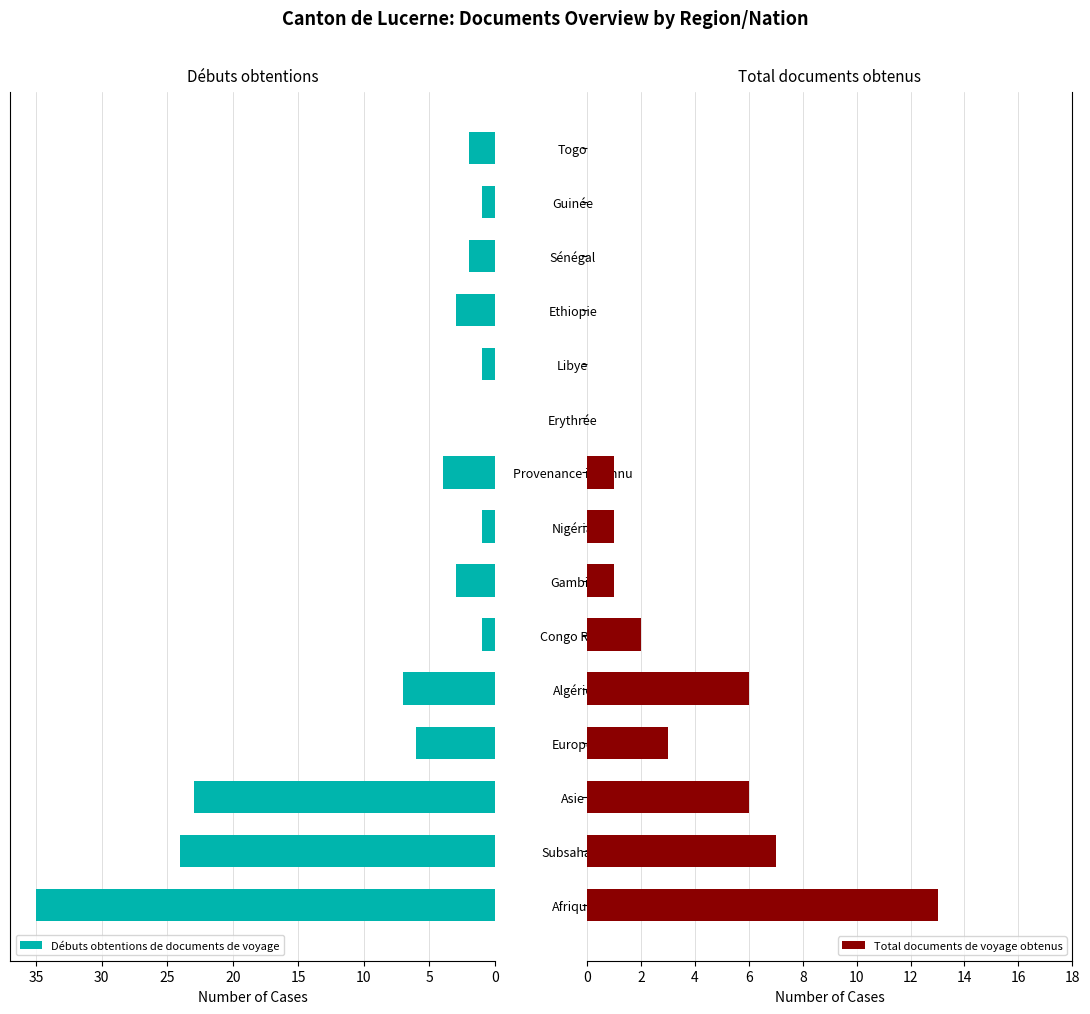

Is it true that Total documents de voyage obtenus equals 3 at Europe?

True